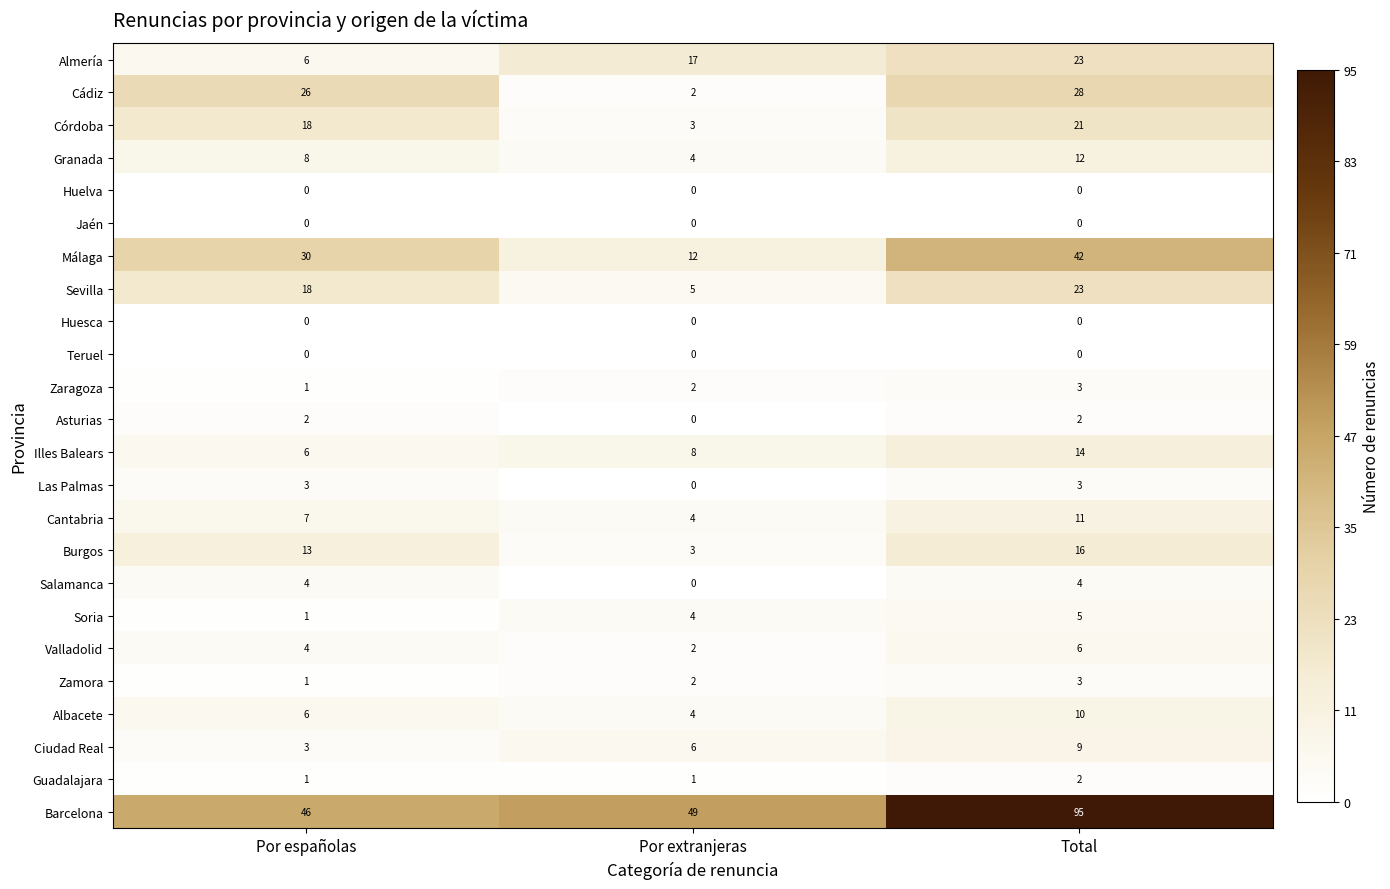

What is the spread (max minus min) of values at Por españolas?

46